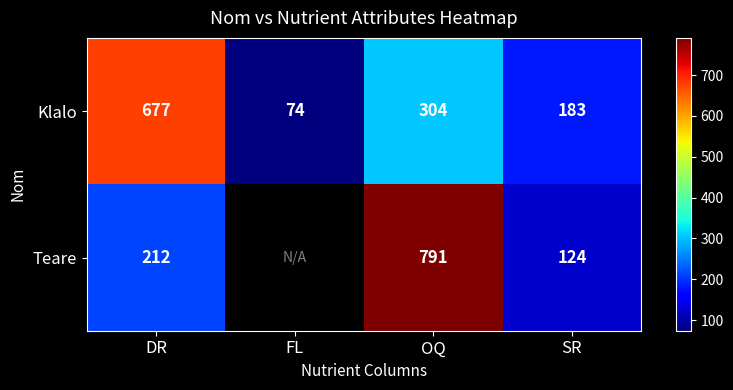

At which label does Klalo reach its peak?

DR